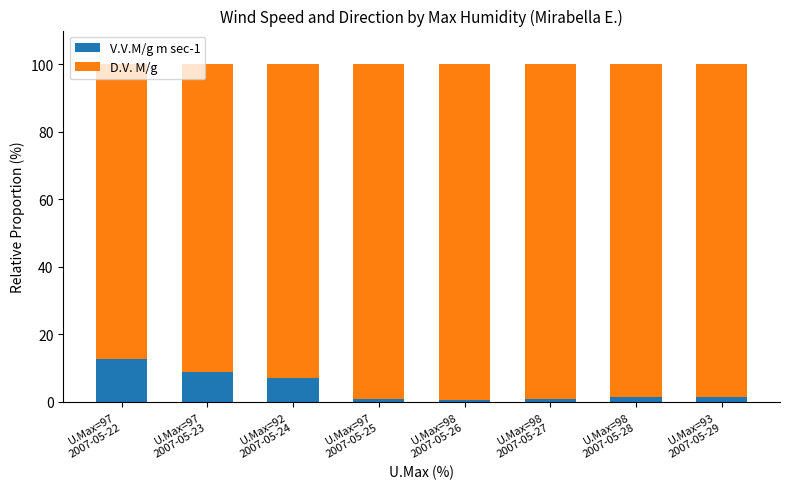

What is the difference between the maximum and minimum values in the V.V.M/g m sec-1 series?

12.0